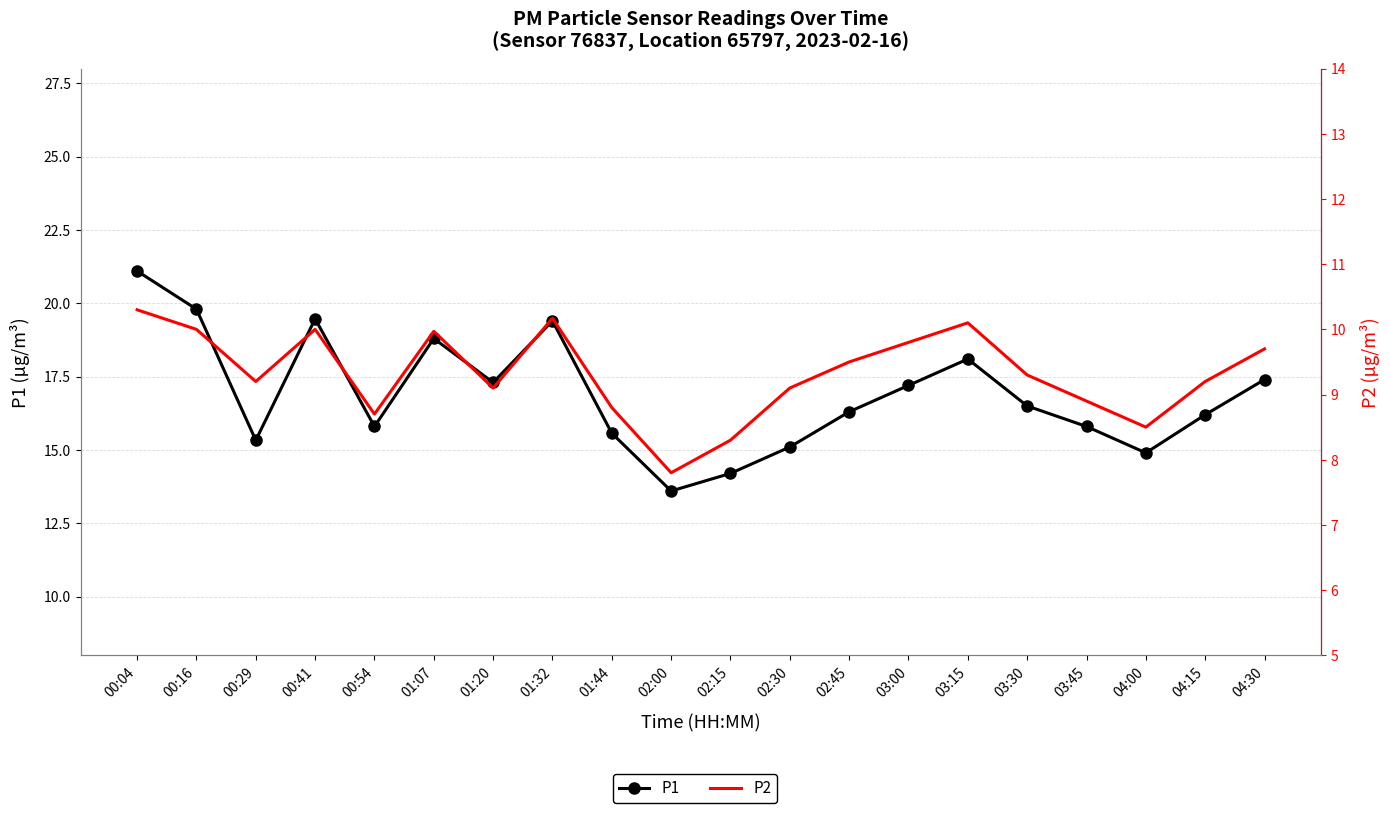

Does the chart have visible grid lines?

Yes